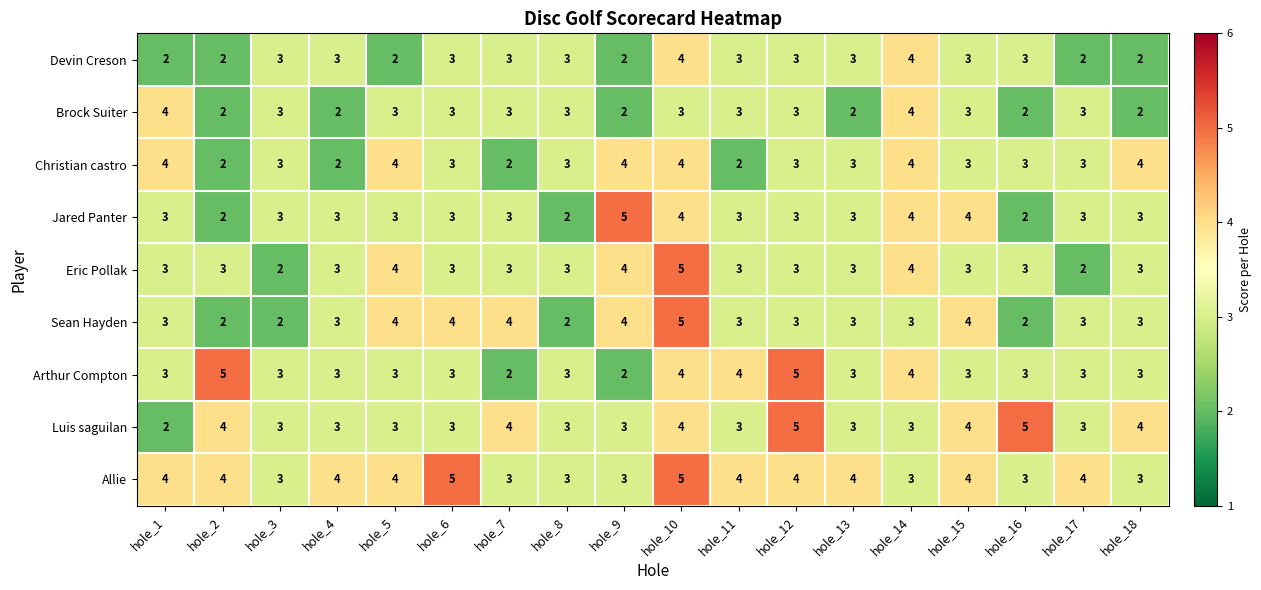

What is the difference between the maximum and minimum values in the Arthur Compton series?

3